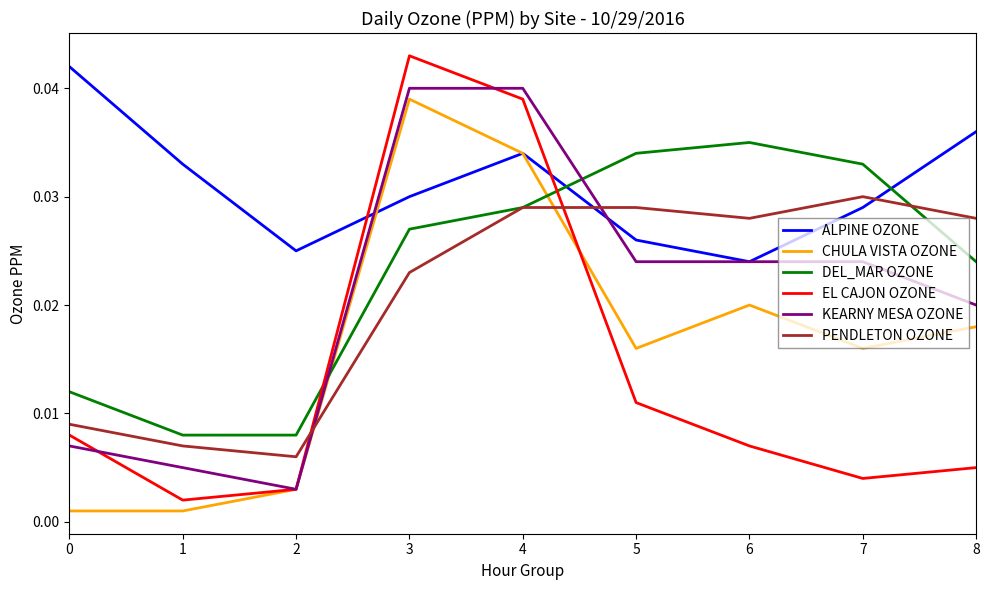

Is the value of DEL_MAR OZONE at 3 greater than the value of EL CAJON OZONE at 5?

Yes